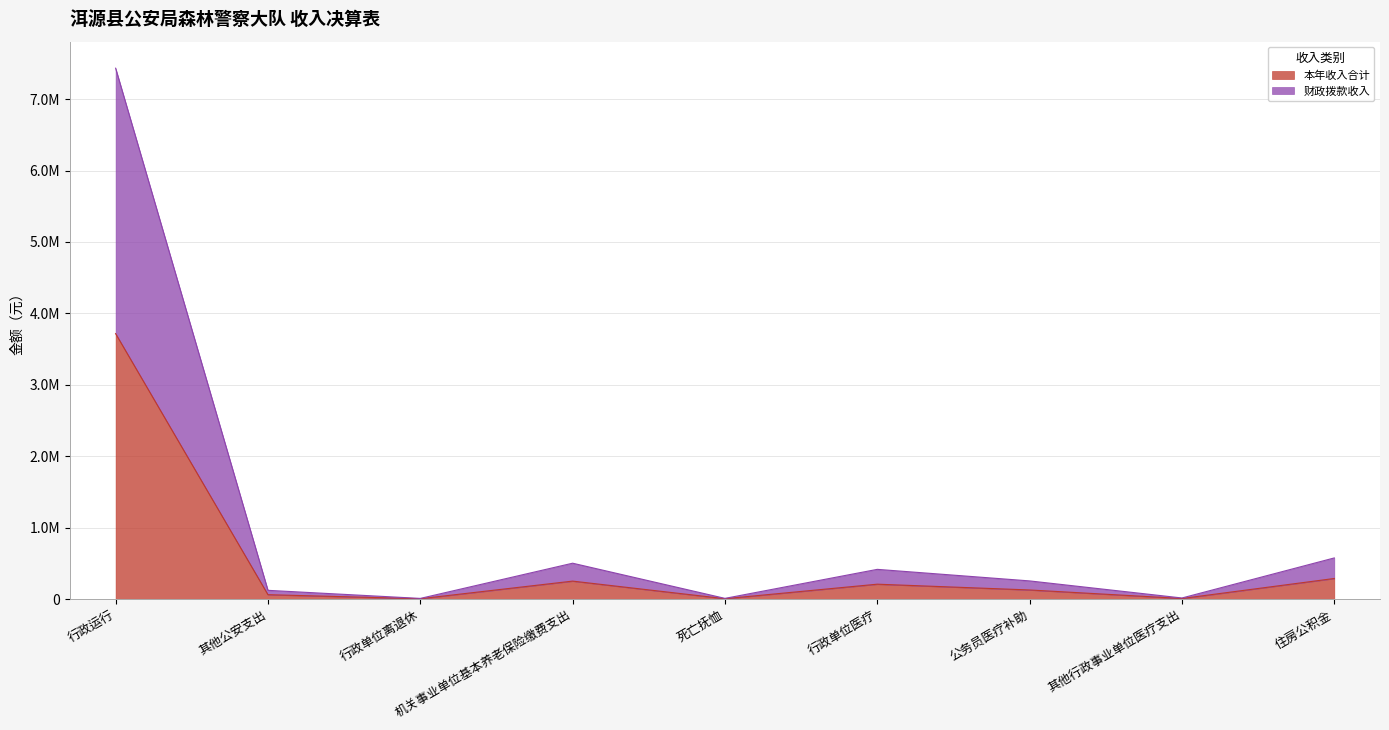

Does the chart display data point markers on the line(s)?

No